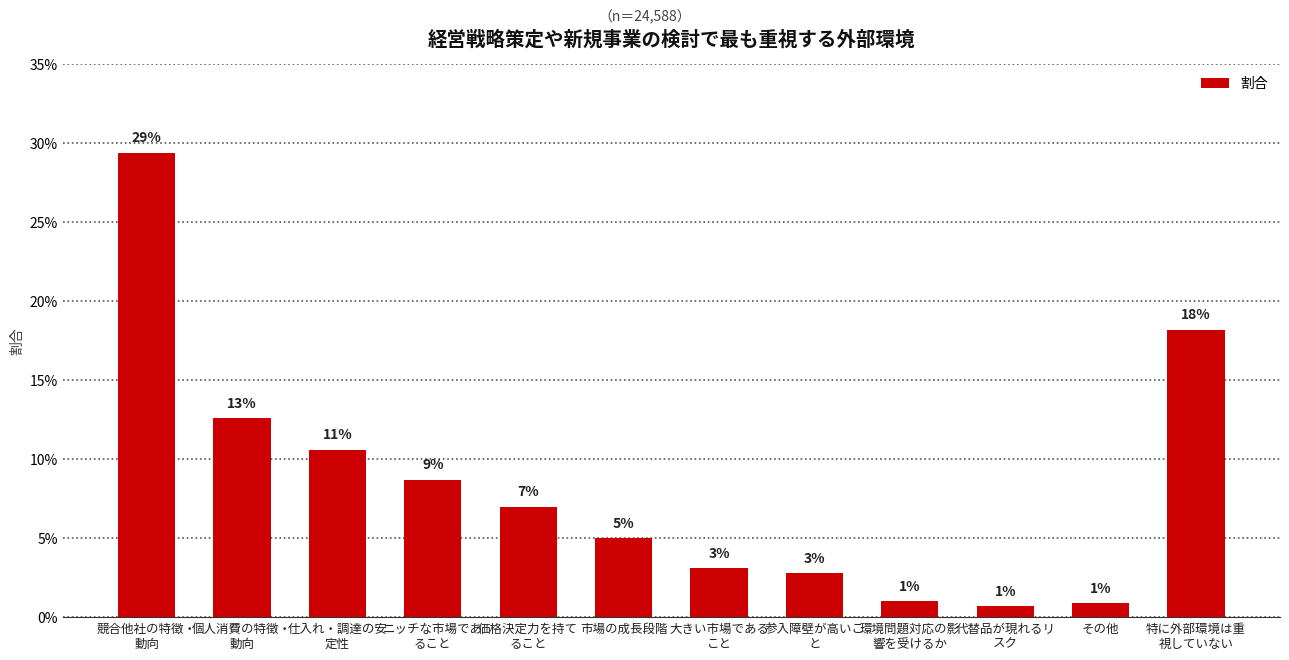

Does the chart contain any negative values?

No